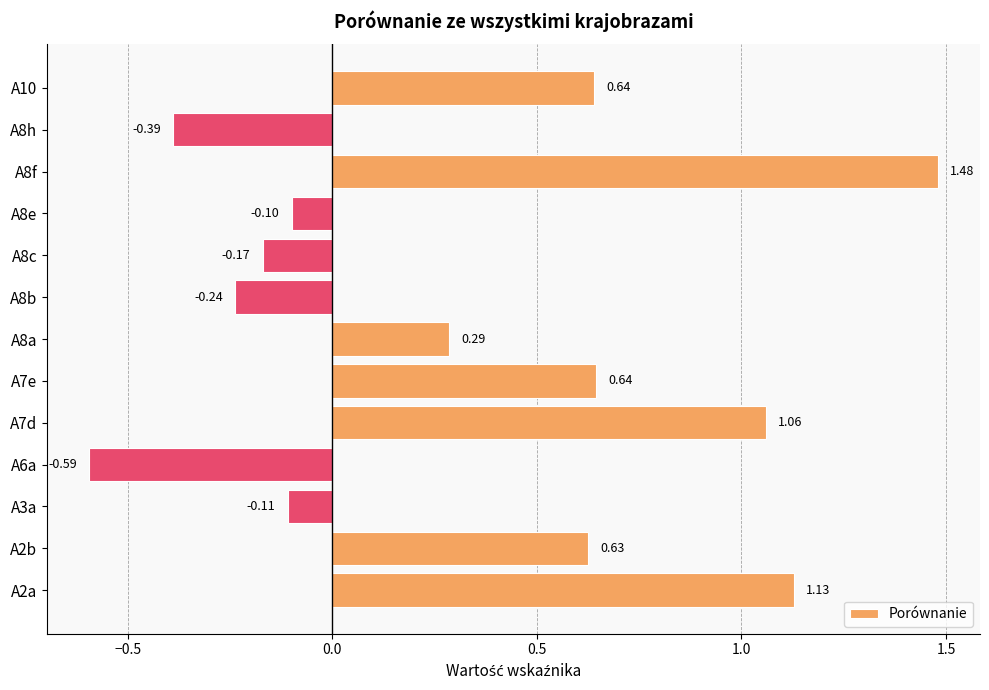

What is the change in value from A6a to A7e?

+1.2